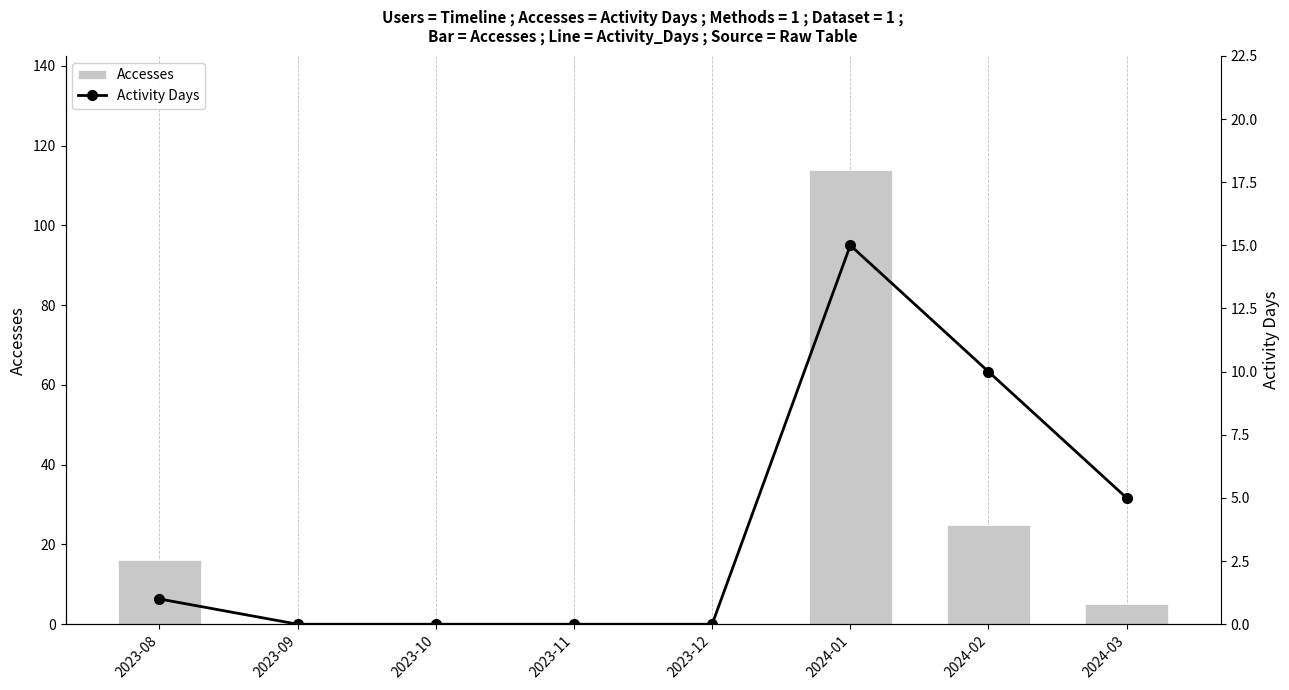

At which category is the sum across all series the highest?

2024-01